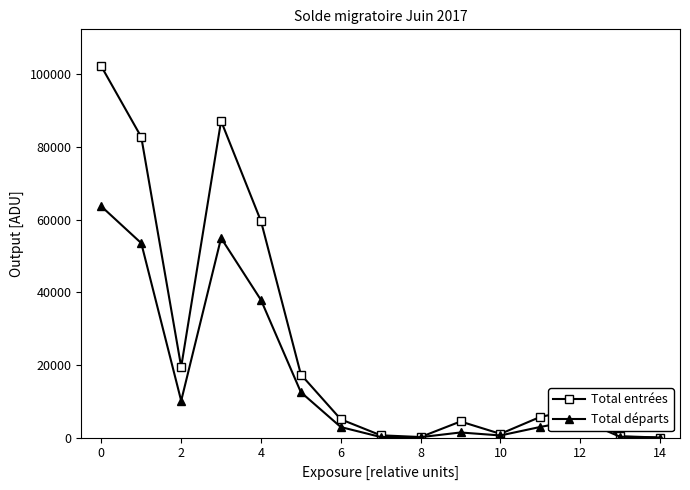

Does the chart have visible grid lines?

No